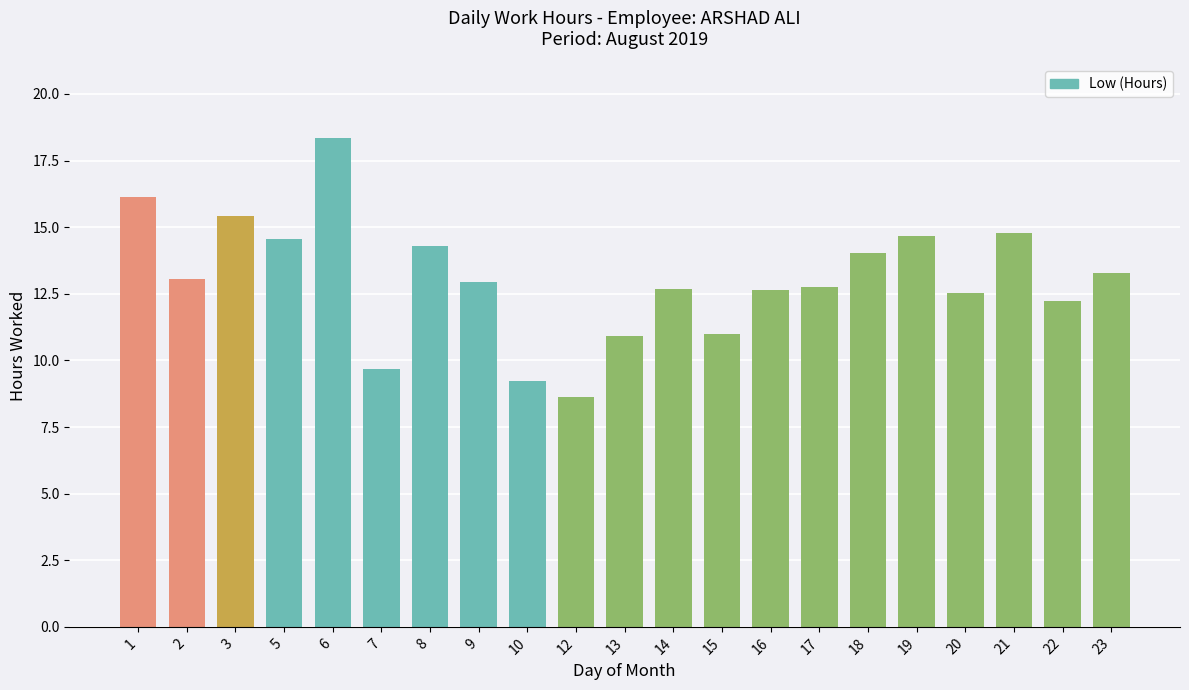

What is the average value?

13.0